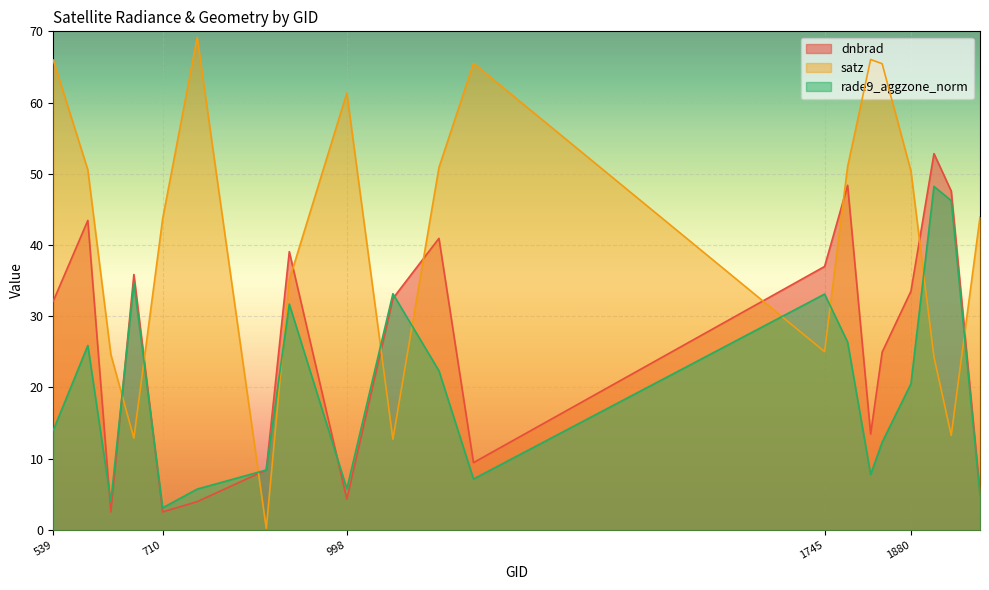

What is the difference between the second highest and second lowest values in the dnbrad series?

45.9